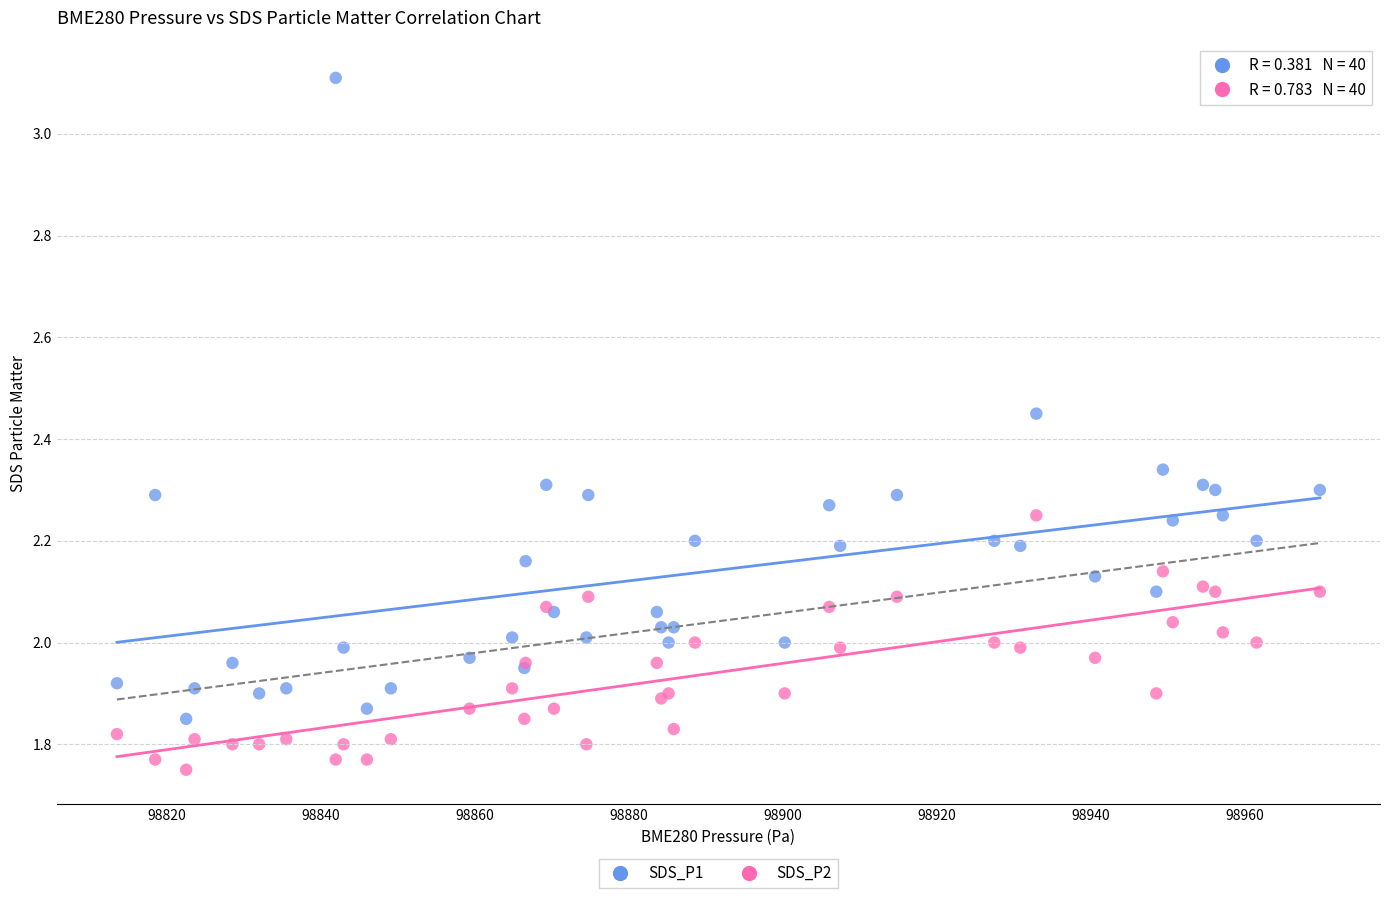

What is the X range (max minus min) for the scatter plot?

156.2